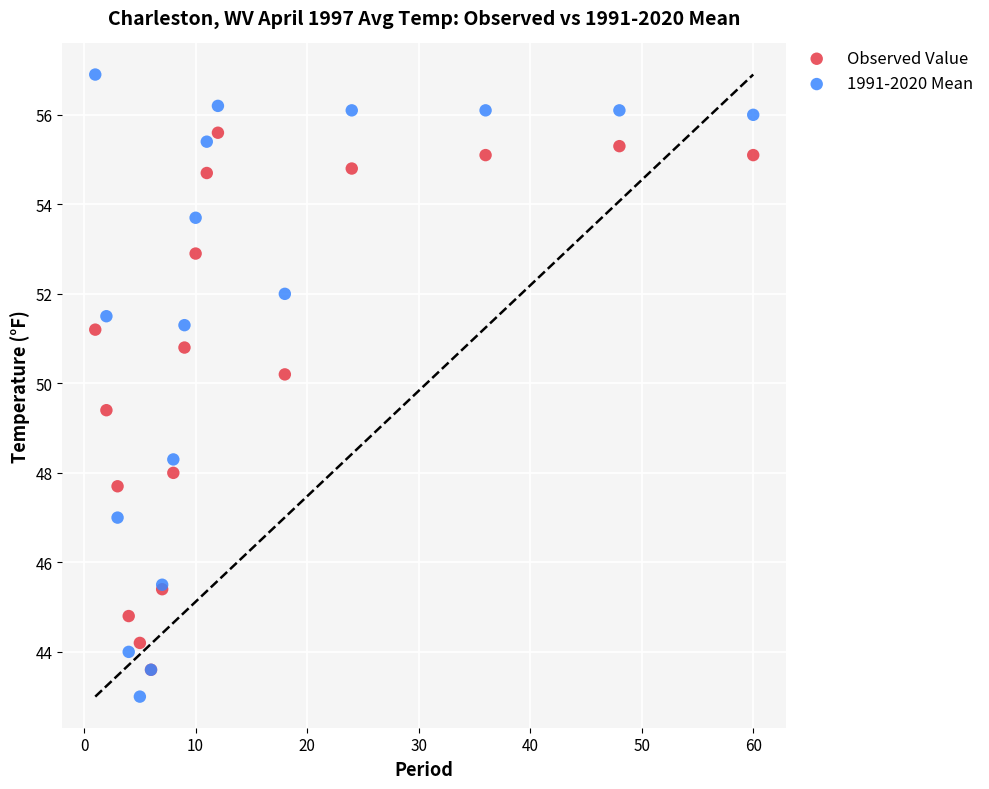

Which series has the largest Y range (max minus min)?

1991-2020 Mean